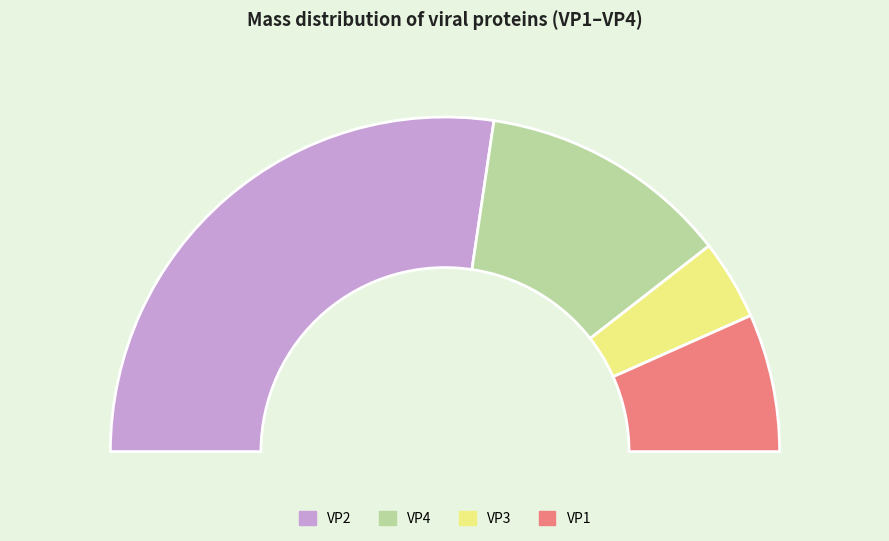

The VP2 slice represents 70% of the pie. True or false?

False